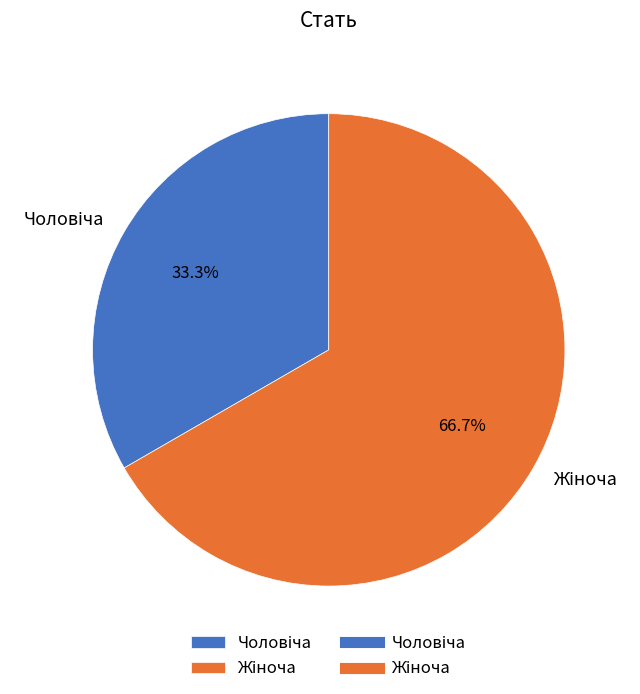

What is the smallest slice in the pie chart?

Чоловіча